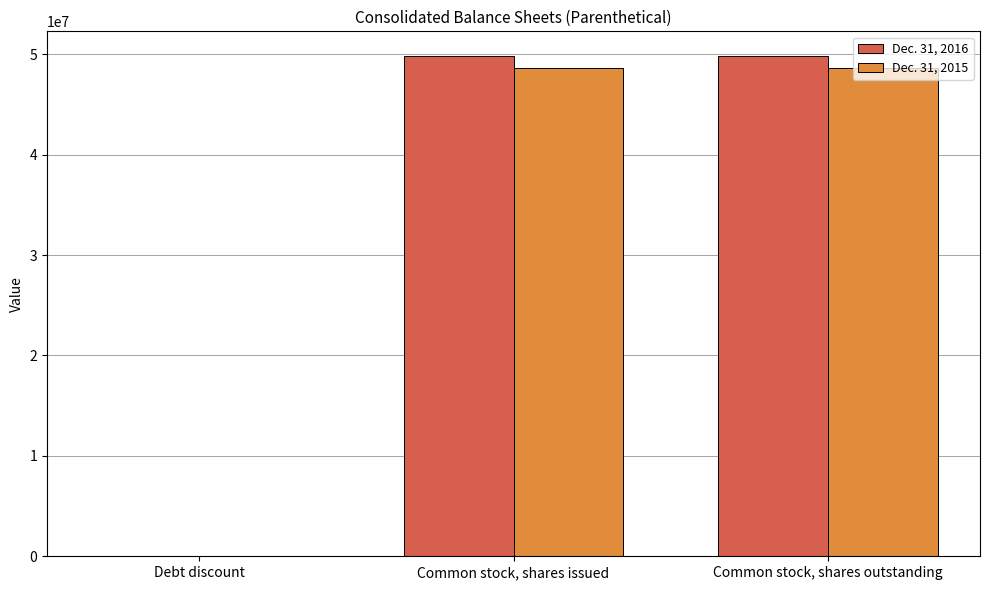

Are the bars horizontal?

No